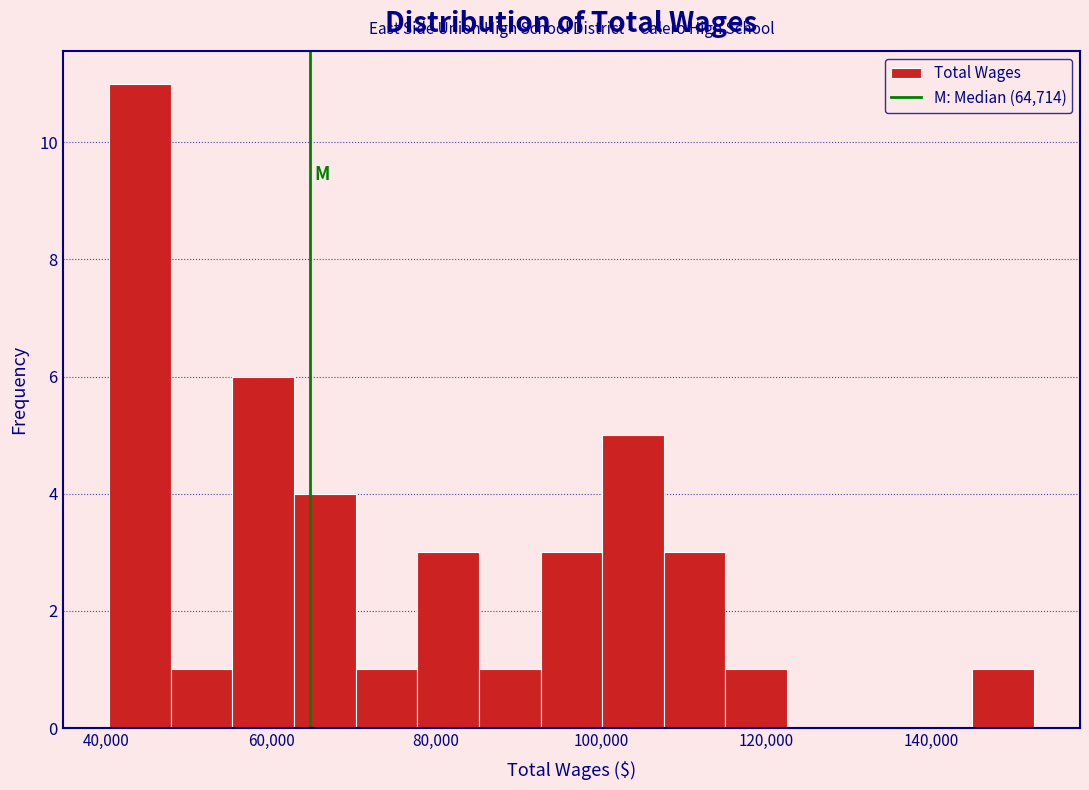

Read against the x-axis, roughly where is the centre of the tallest bar?

44000